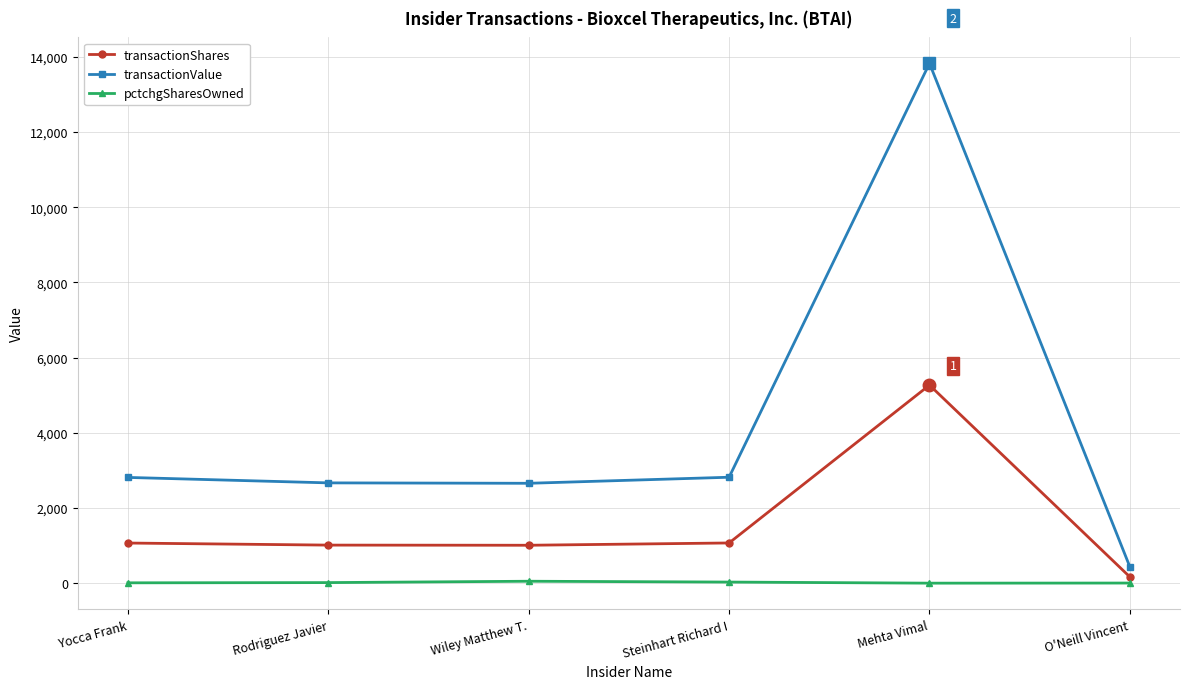

What is the difference between the pctchgSharesOwned values at Steinhart Richard I and Rodriguez Javier?

14